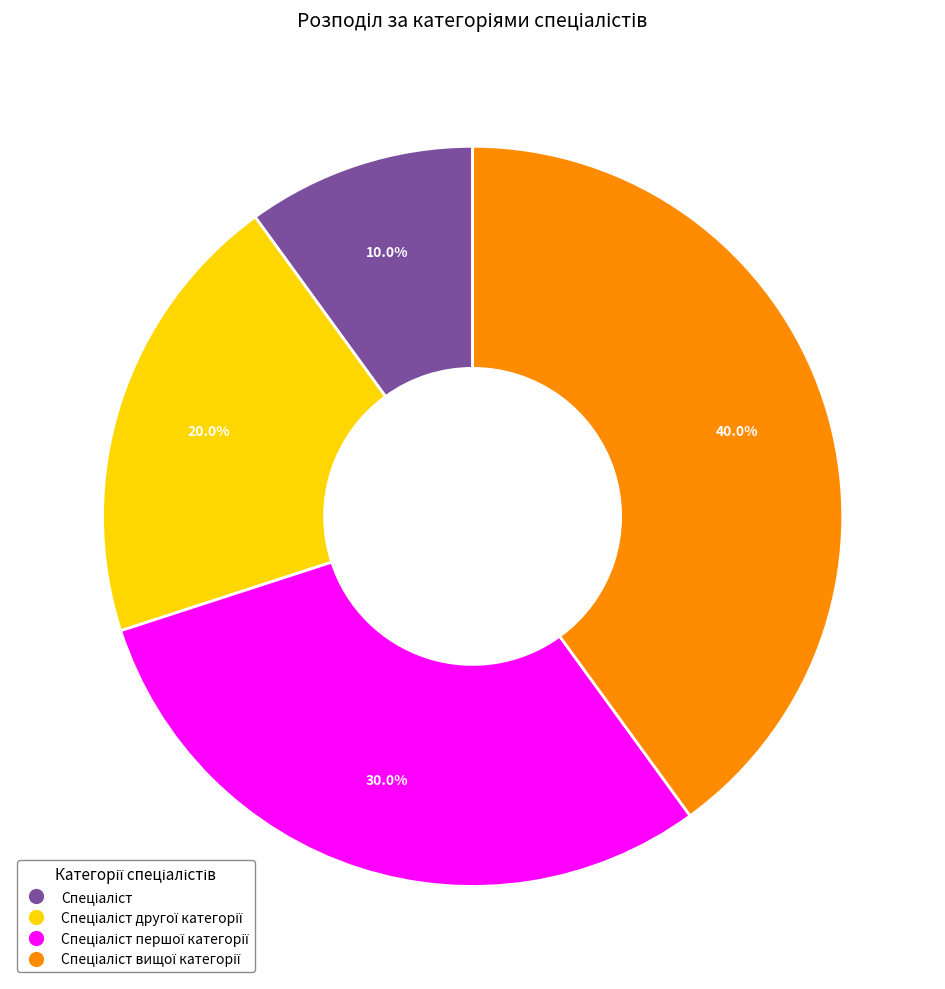

Is there any slice that represents more than half of the pie?

No